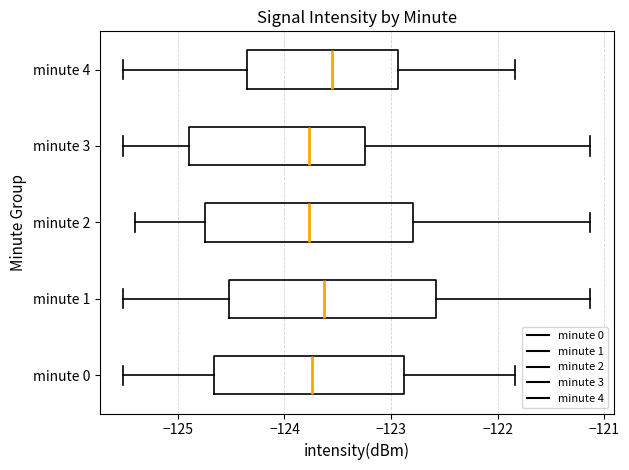

Where does the left whisker of the box for minute 4 end on the x-axis? The values are not printed on the chart, so give them approximately, as read against the axis.

-125.5